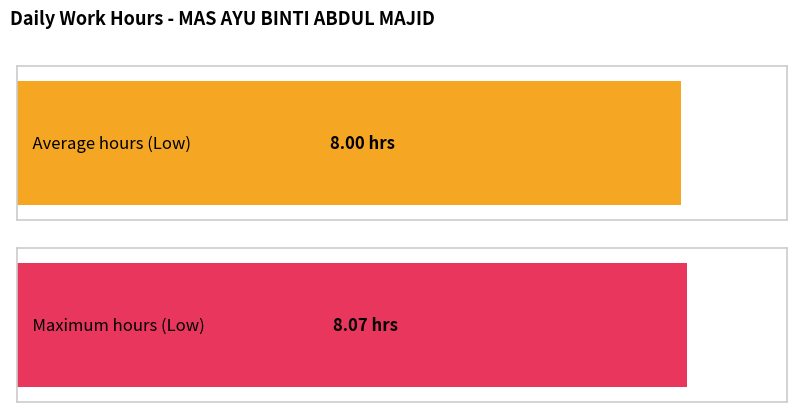

What is the average value?

8.0